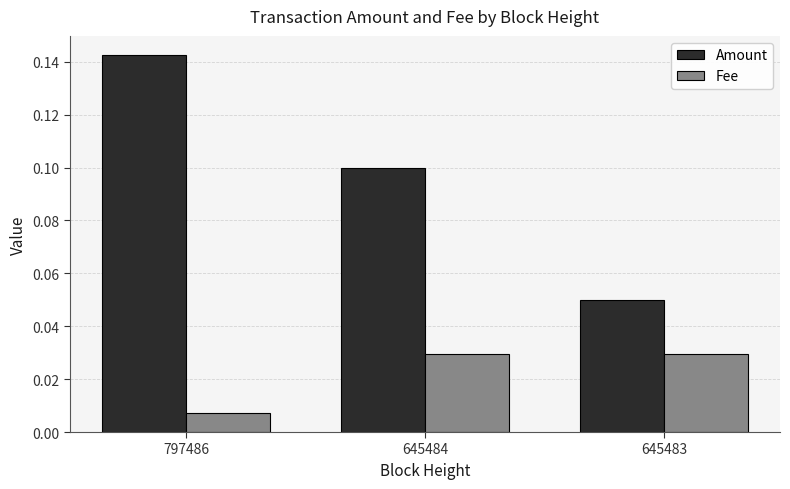

At how many categories does at least one series exceed 0?

3